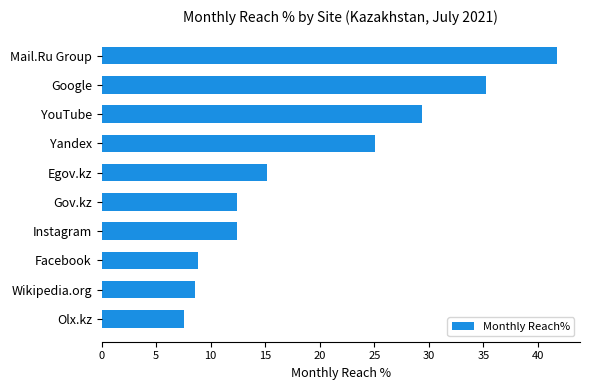

At which label is the value closest to 24?

Yandex